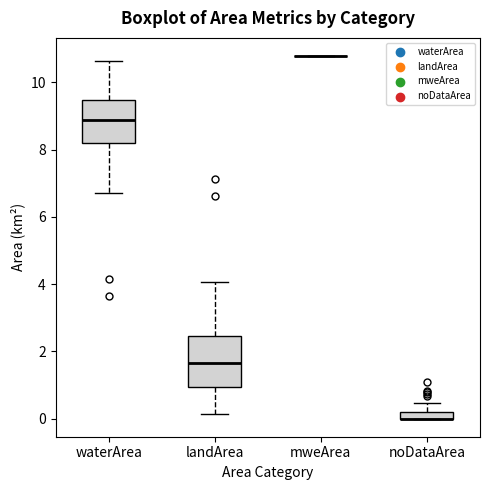

Which box is the tallest, from its lower edge to its upper edge?

landArea